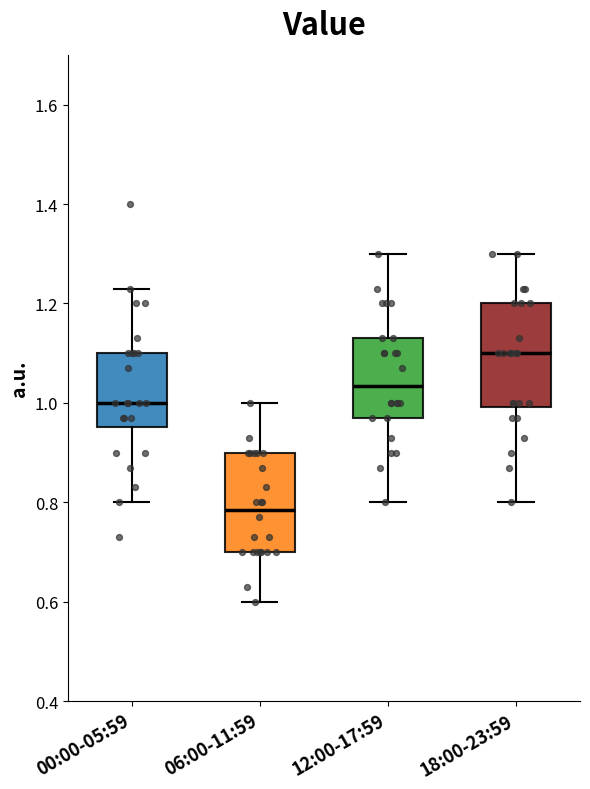

Where does the median line of the box for 18:00-23:59 sit on the y-axis? The values are not printed on the chart, so give them approximately, as read against the axis.

1.10